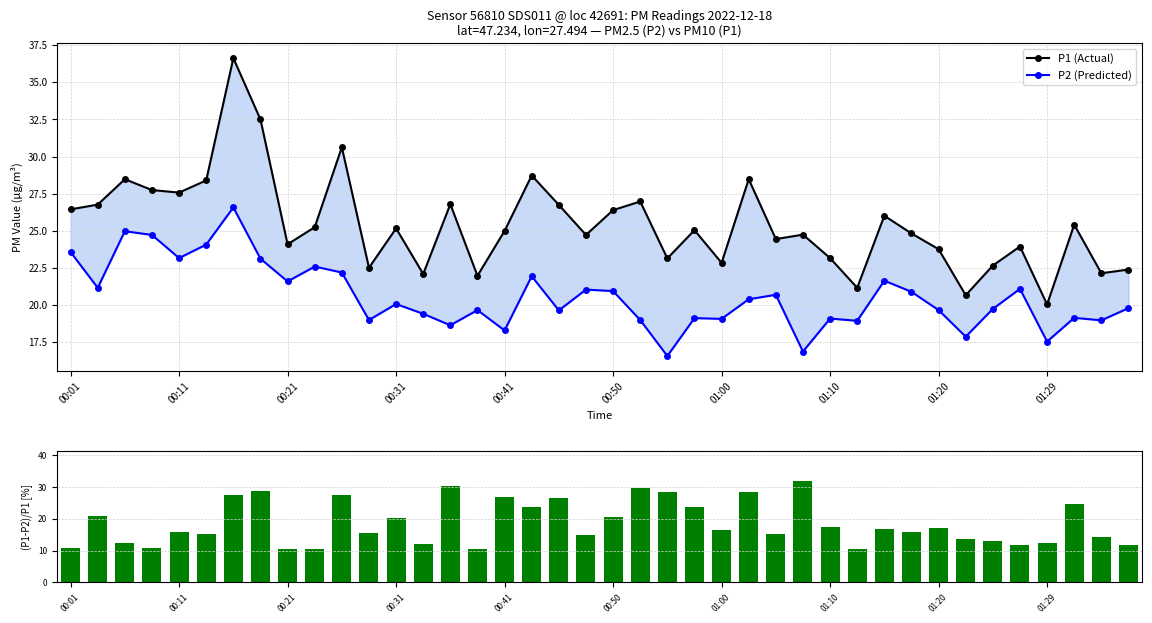

The (P1-P2)/P1 [%] series shows 17.2 at 01:20. True or false?

True